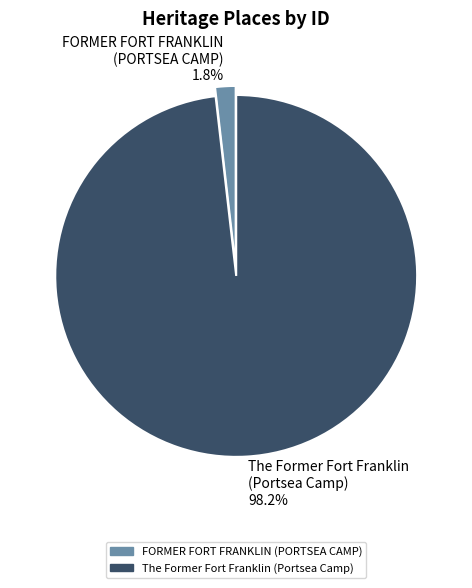

Does The Former Fort Franklin (Portsea Camp) account for over 50% of the chart?

Yes